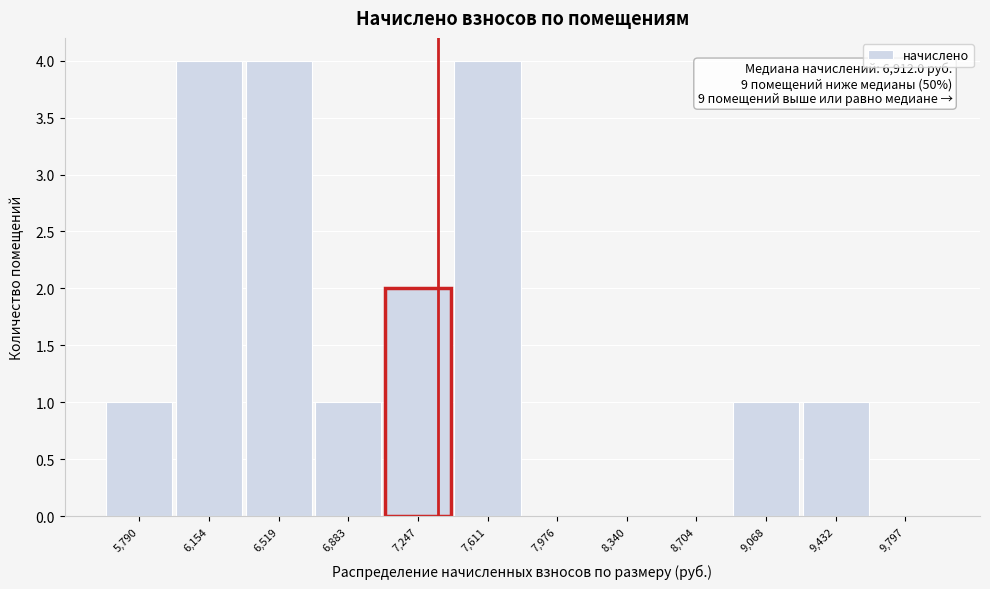

Reading left to right, list all the values displayed in this chart.

5,790=1	6,154=4	6,519=4	6,883=1	7,247=2	7,611=4	7,976=0	8,340=0	8,704=0	9,068=1	9,432=1	9,797=0